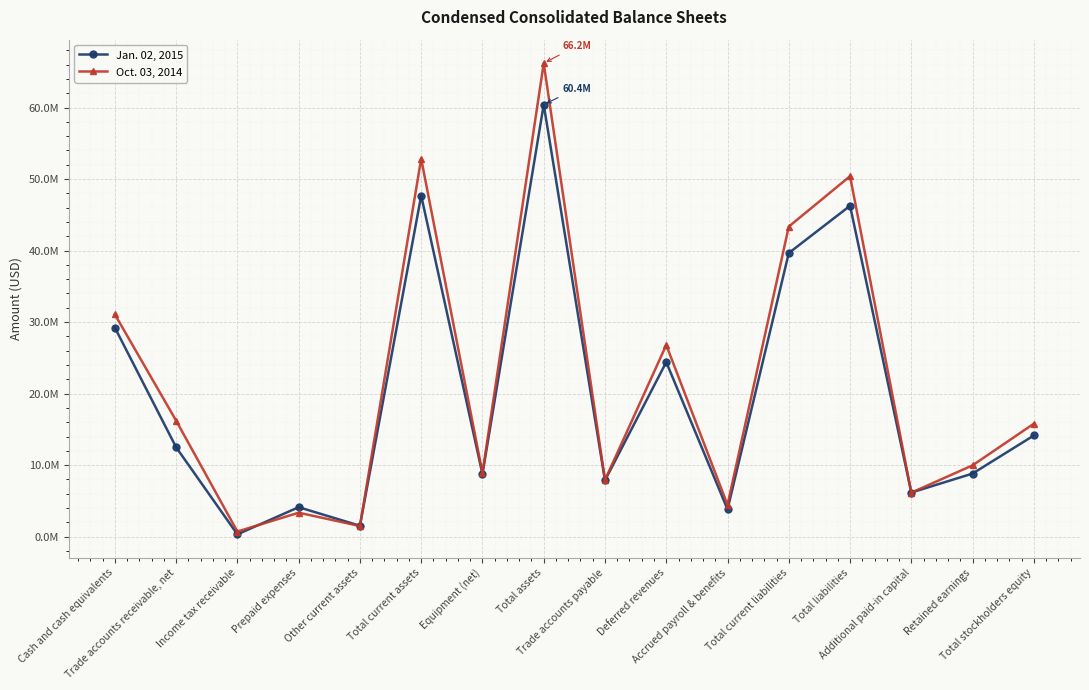

How many interior local valleys does the Jan. 02, 2015 series have?

6